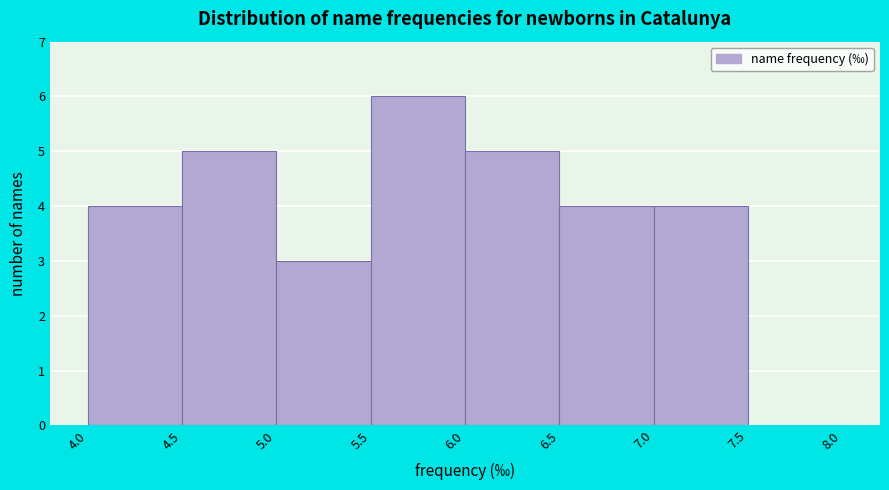

Over which range of the x-axis is the bar tallest?

5.5 to 6.0